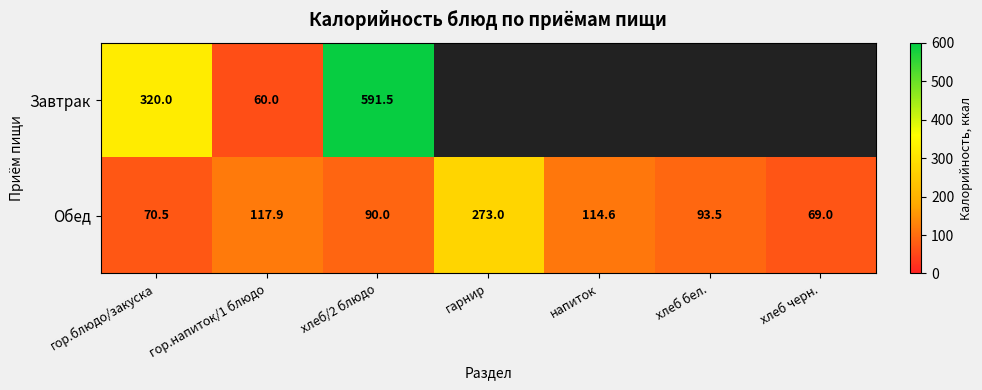

What is the sum of all Обед values?

828.5